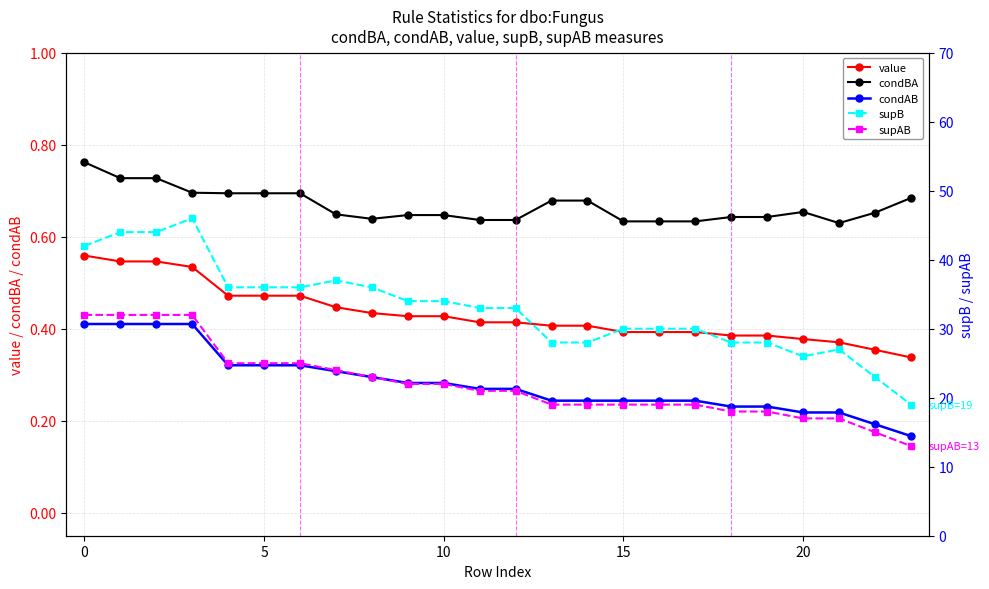

What is the minimum value shown in the chart?

0.2